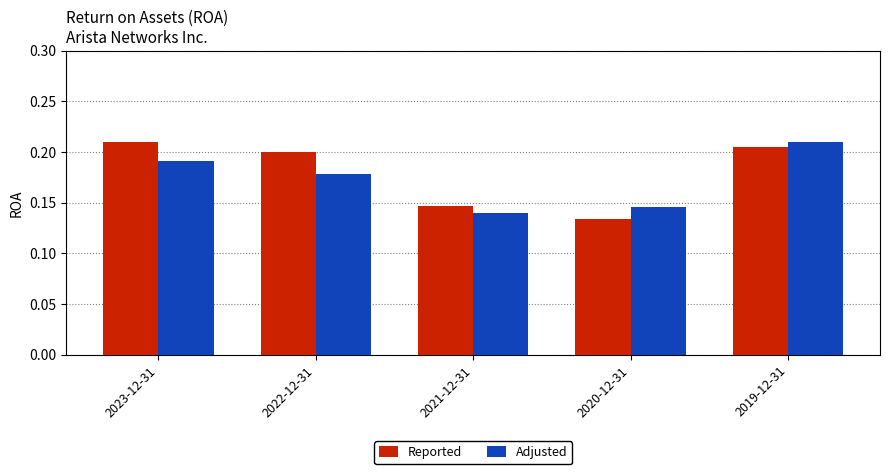

Is the value of Reported at 2019-12-31 greater than the value of Adjusted at 2020-12-31?

Yes